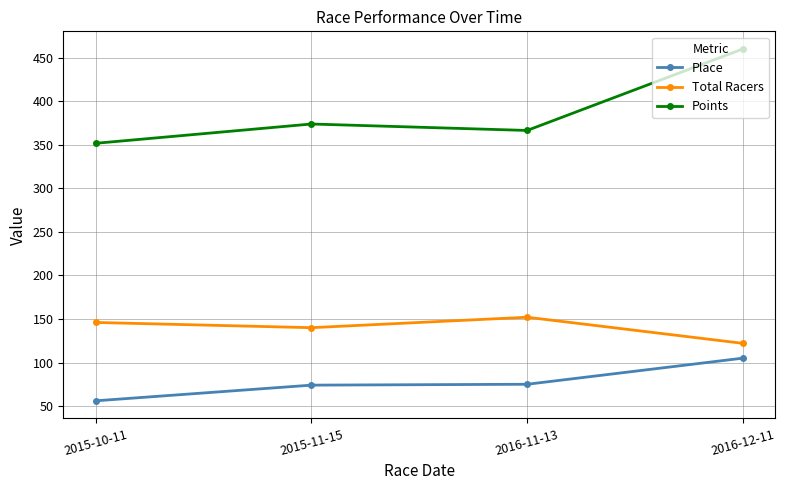

List the series in order of their overall mean, highest first.

Points, Total Racers, Place